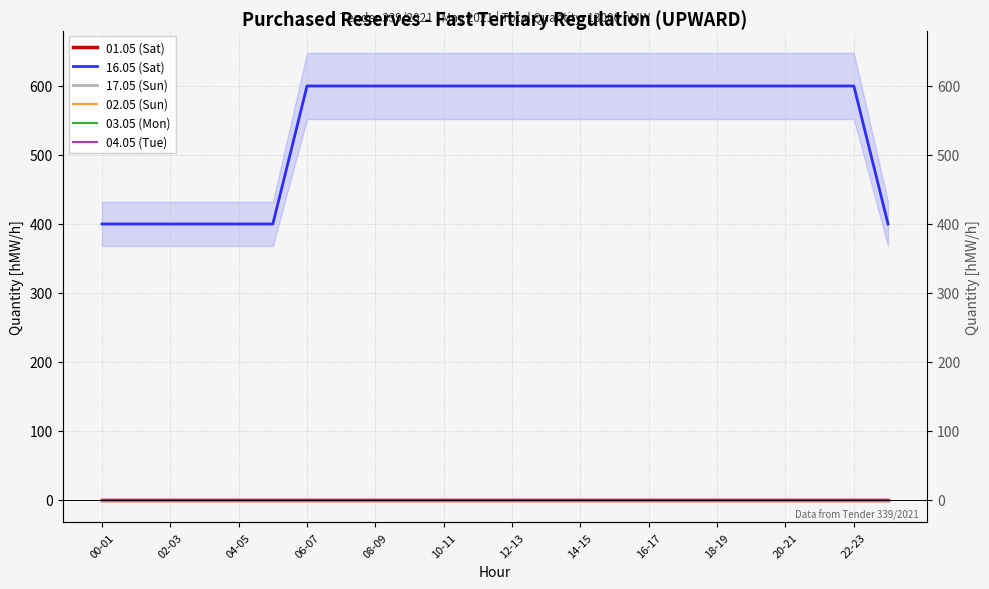

True or false: 02.05 (Sun) has more than 0 interior local peaks.

False